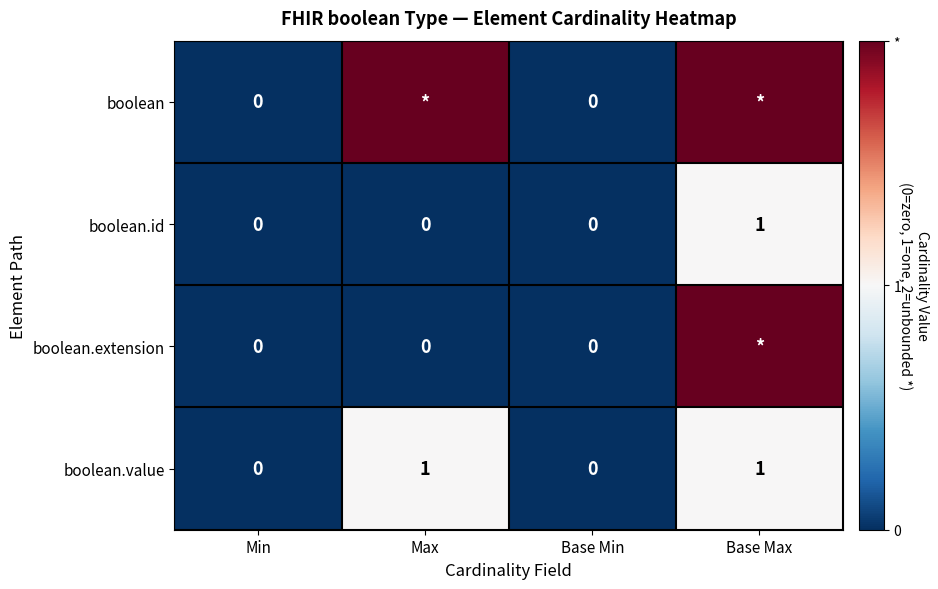

True or false: boolean.value has a value of 2 at Max.

False